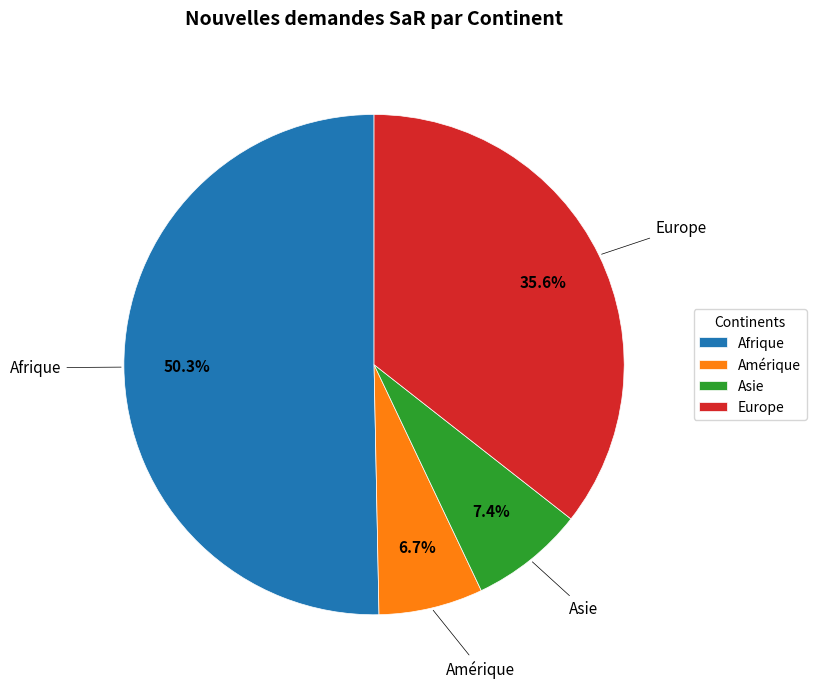

What percentage is NOT represented by Amérique?

93.3%